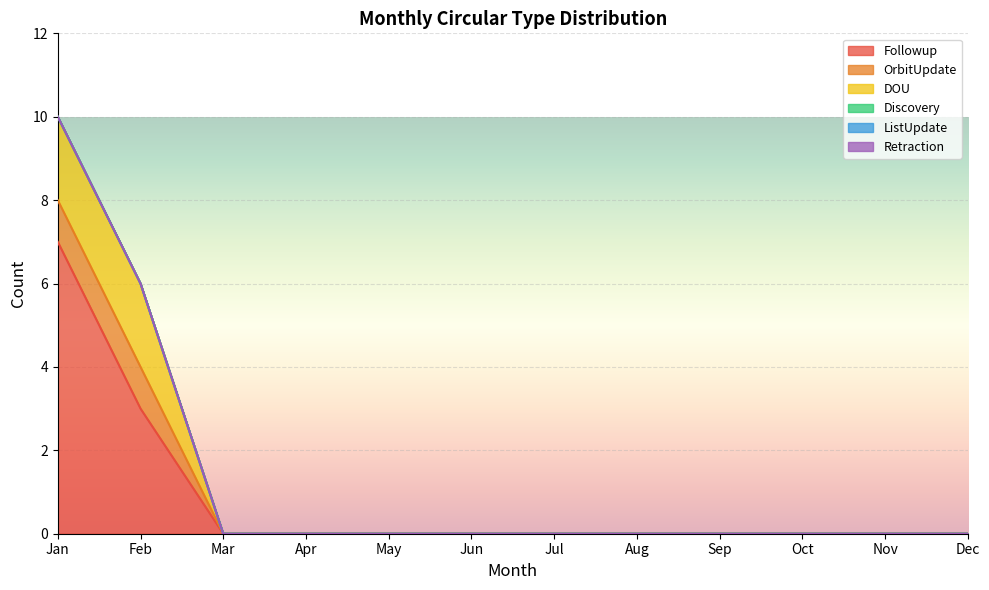

Reading right to left, transcribe all the data shown in this chart.

Followup: 0	0	0	0	0	0	0	0	0	0	3	7
OrbitUpdate: 0	0	0	0	0	0	0	0	0	0	1	1
DOU: 0	0	0	0	0	0	0	0	0	0	2	2
Discovery: 0	0	0	0	0	0	0	0	0	0	0	0
ListUpdate: 0	0	0	0	0	0	0	0	0	0	0	0
Retraction: 0	0	0	0	0	0	0	0	0	0	0	0